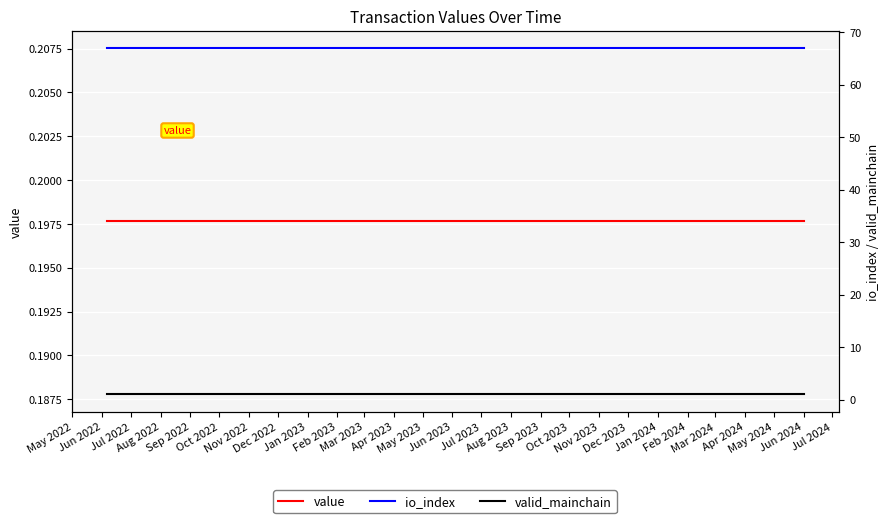

Rank the categories by valid_mainchain value from highest to lowest.

May 2022, Jun 2022, Jul 2022, Aug 2022, Sep 2022, Oct 2022, Nov 2022, Dec 2022, Jan 2023, Feb 2023, Mar 2023, Apr 2023, May 2023, Jun 2023, Jul 2023, Aug 2023, Sep 2023, Oct 2023, Nov 2023, Dec 2023, Jan 2024, Feb 2024, Mar 2024, Apr 2024, May 2024